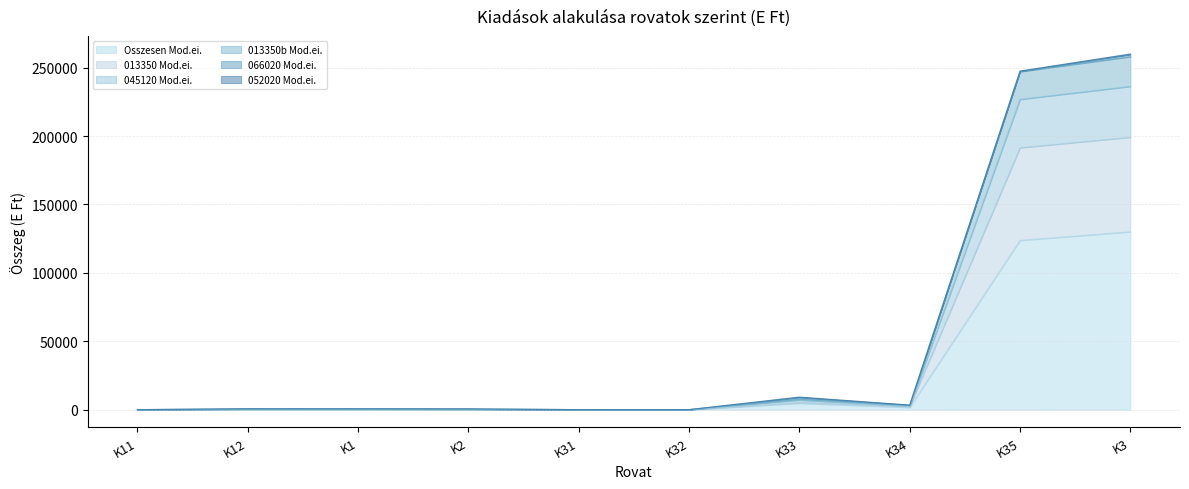

True or false: Osszesen Mod.ei. has a value of 123781 at K35.

True